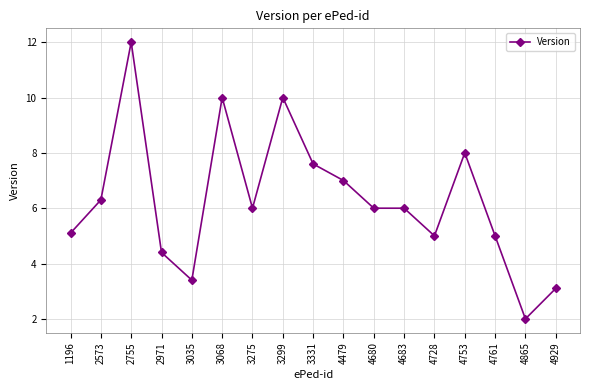

What is the value of the 2nd point from the left?

6.3